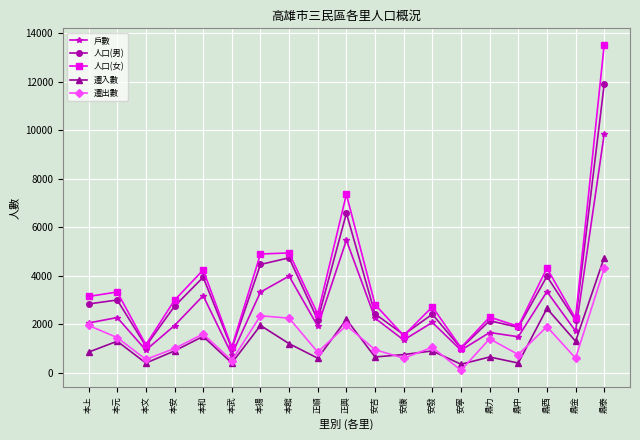

What is the spread (max minus min) of values at 本和?

2736